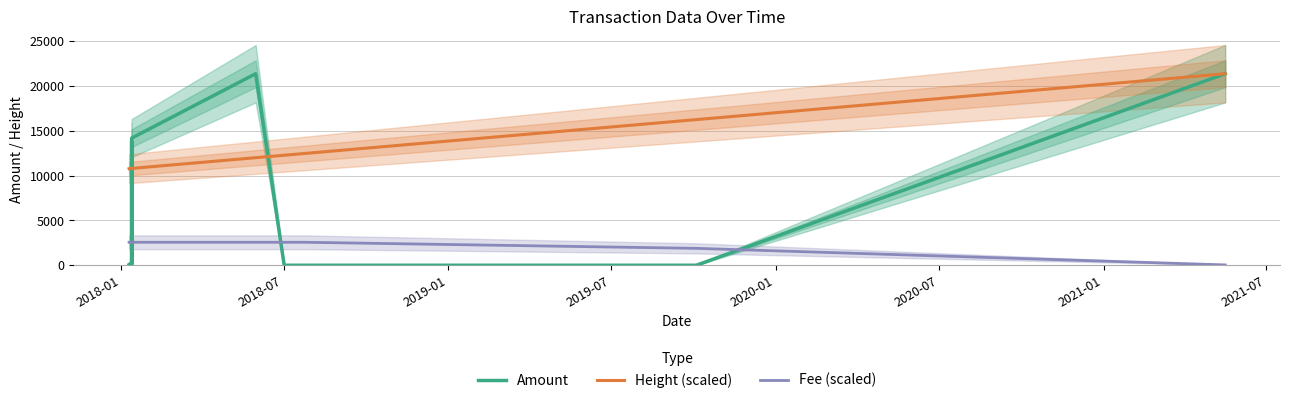

What is the highest value of the Fee (scaled) series?

2562.4